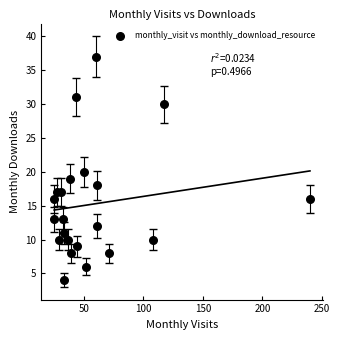

What is the range of Y values (max minus min)?

33